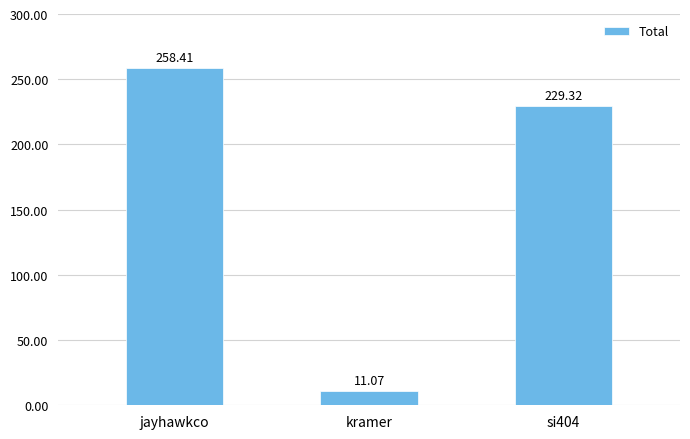

What is the difference between the maximum and minimum values?

247.3